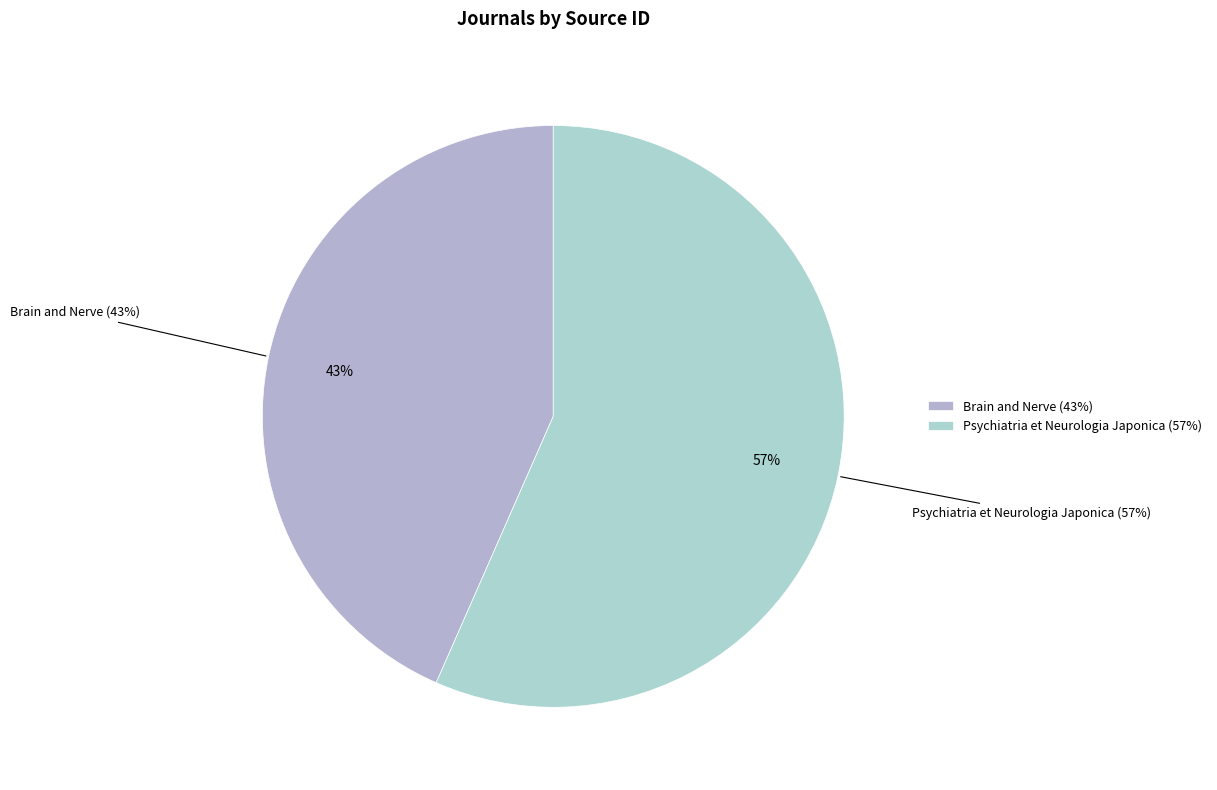

Which category has the biggest portion of the pie?

Psychiatria et Neurologia Japonica